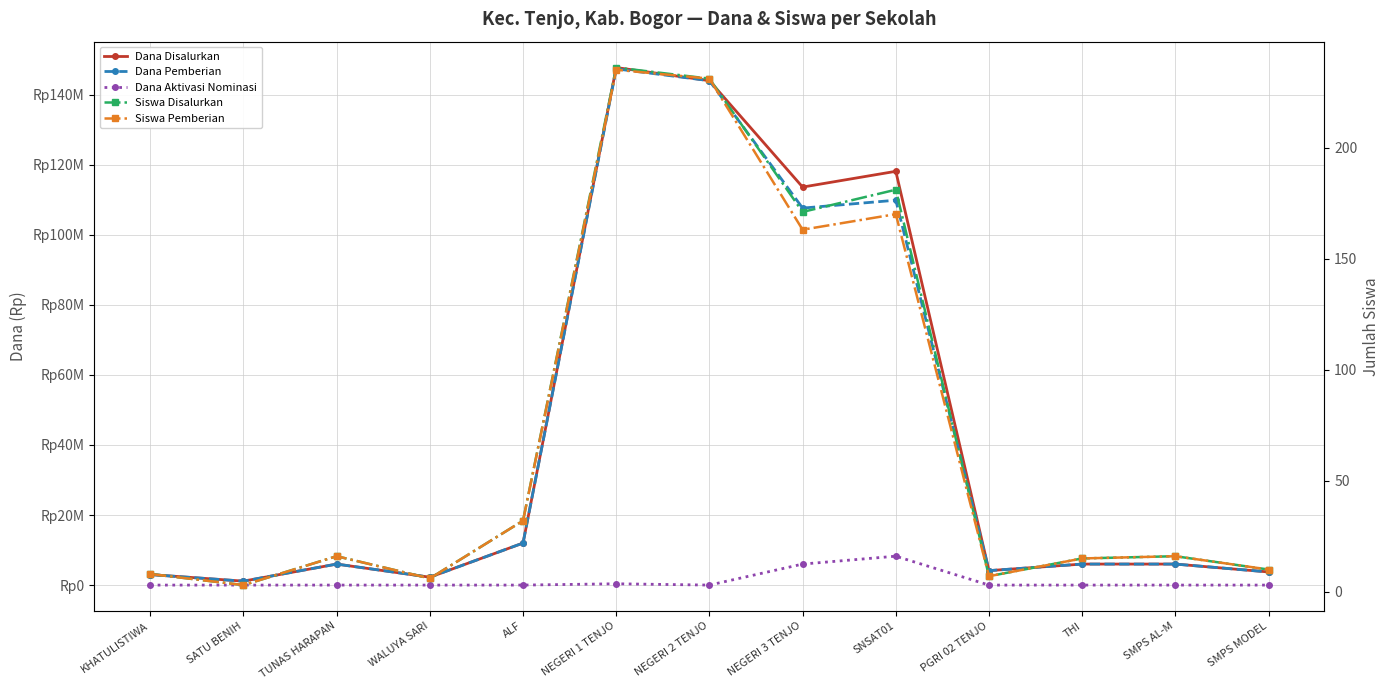

Rank the series at WALUYA SARI from lowest to highest value.

Dana Aktivasi Nominasi, Siswa Disalurkan, Siswa Pemberian, Dana Disalurkan, Dana Pemberian